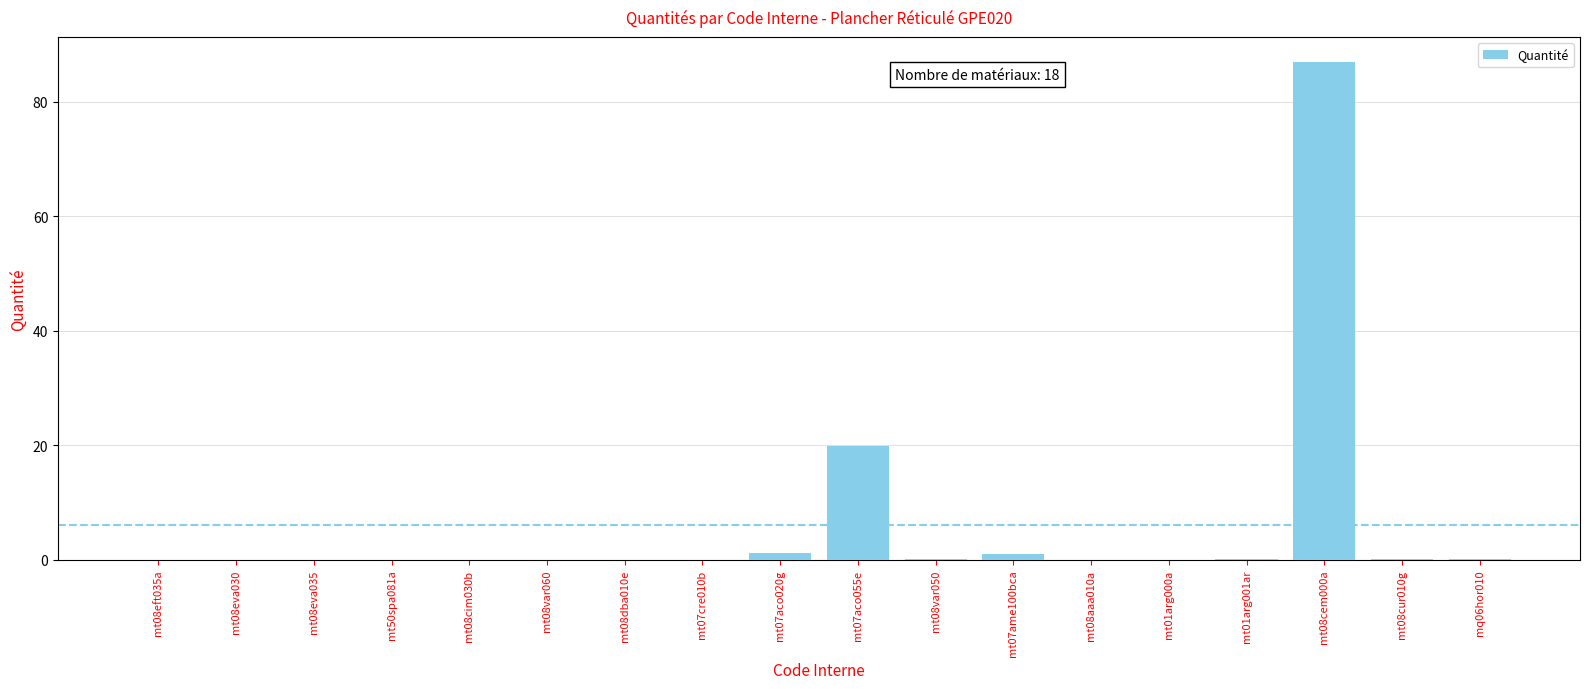

What is the greatest value displayed?

86.9